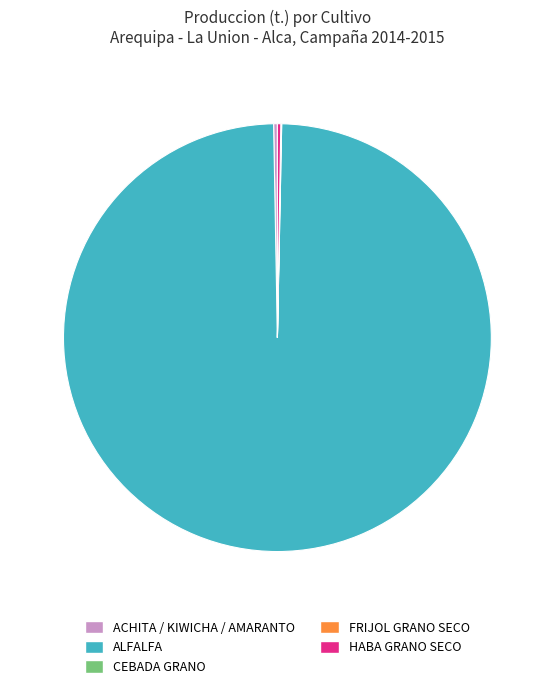

The ALFALFA slice represents 89% of the pie. True or false?

False